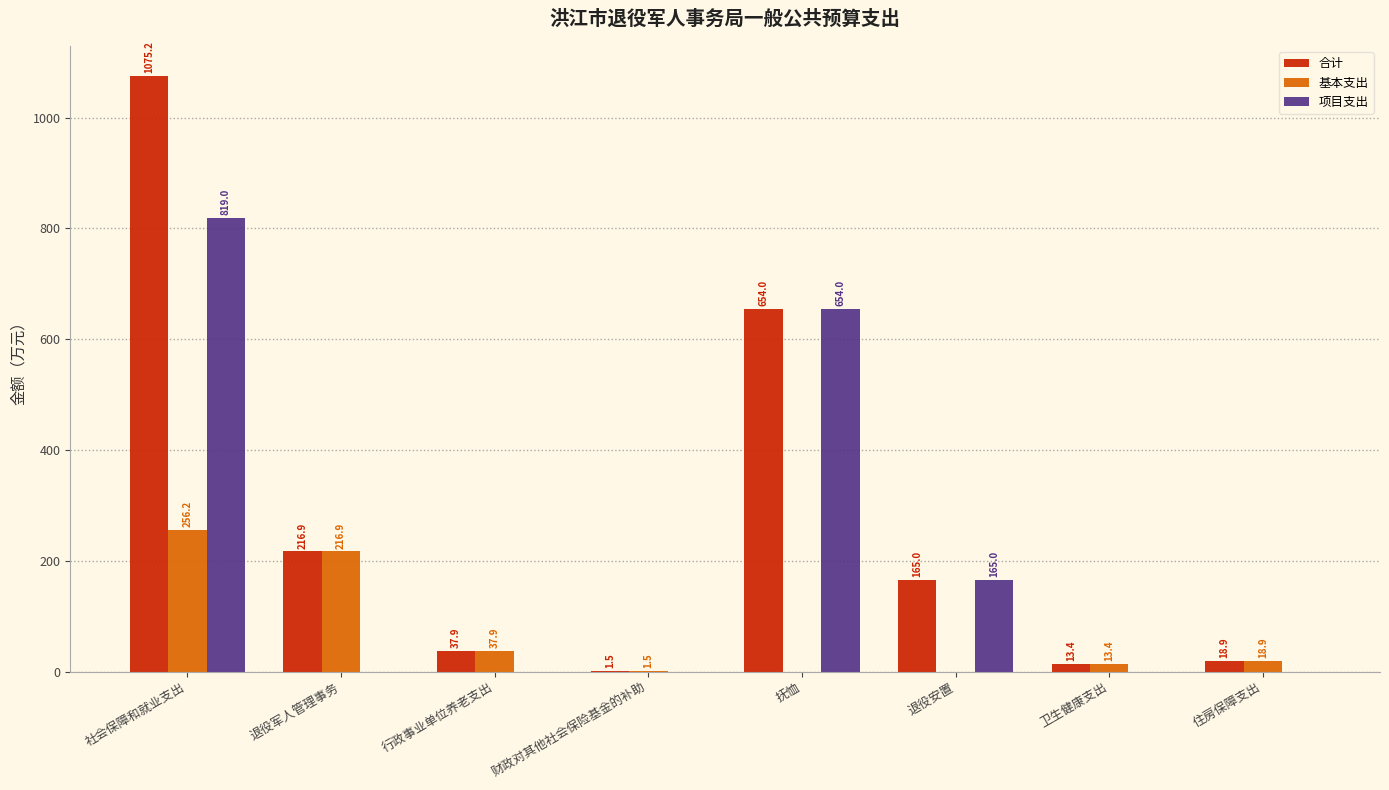

What is the total value across all series at 卫生健康支出?

26.8